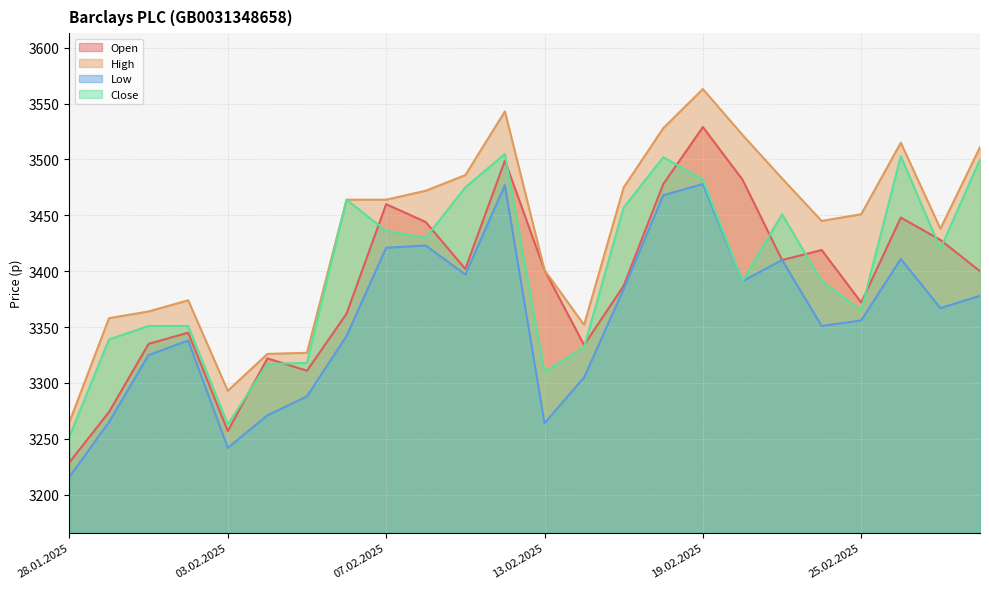

What is the minimum value shown in the chart?

3216